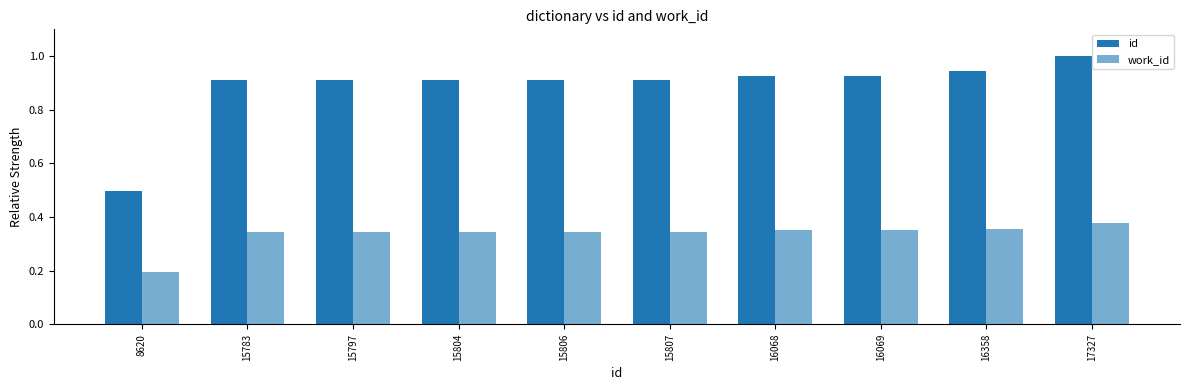

Count the number of data series in this chart.

2